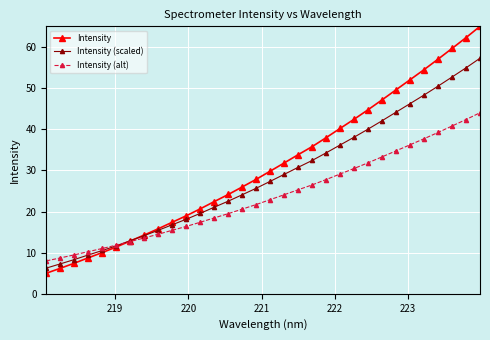

How many categories are shown in the chart?

32